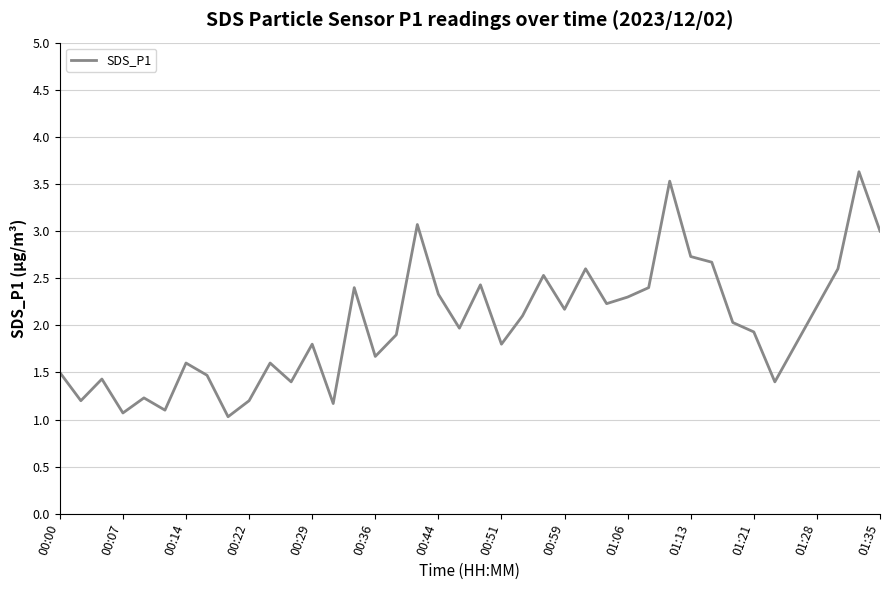

True or false: there are more than 1 points higher than both neighbors.

True